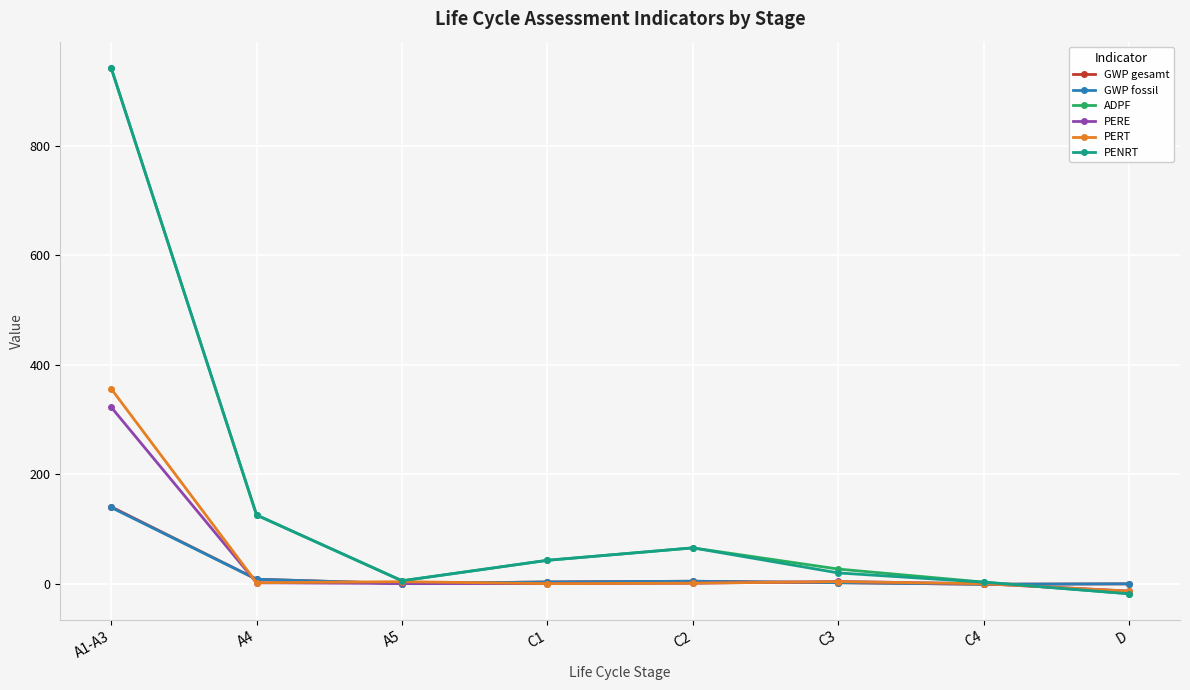

What is the label of the 2nd point from the right?

C4